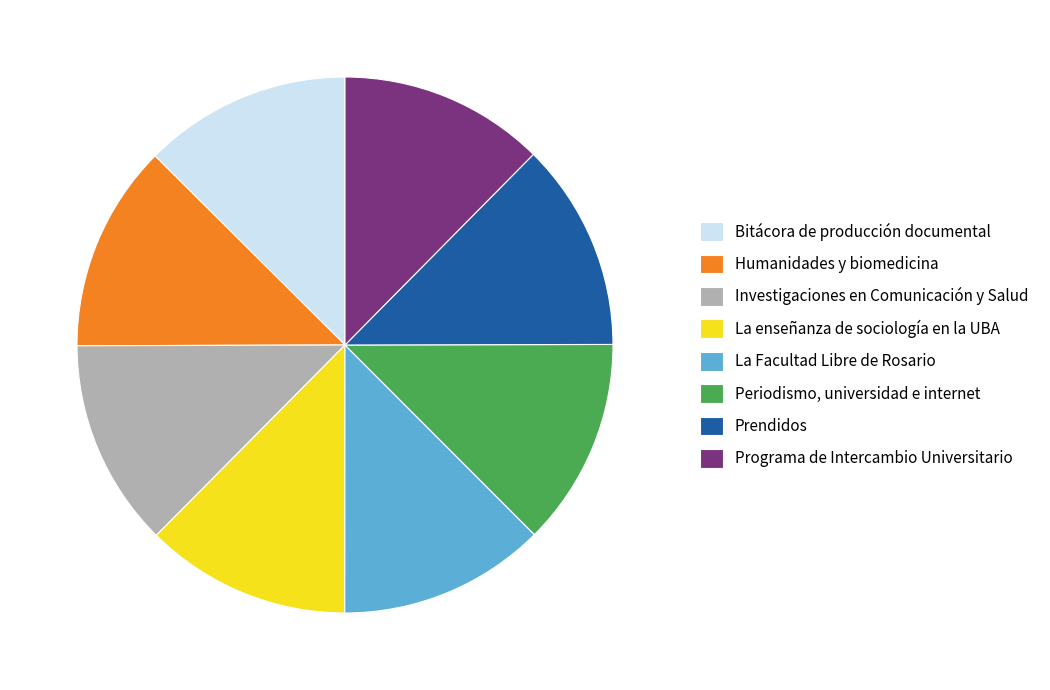

Does Periodismo, universidad e internet account for over 50% of the chart?

No